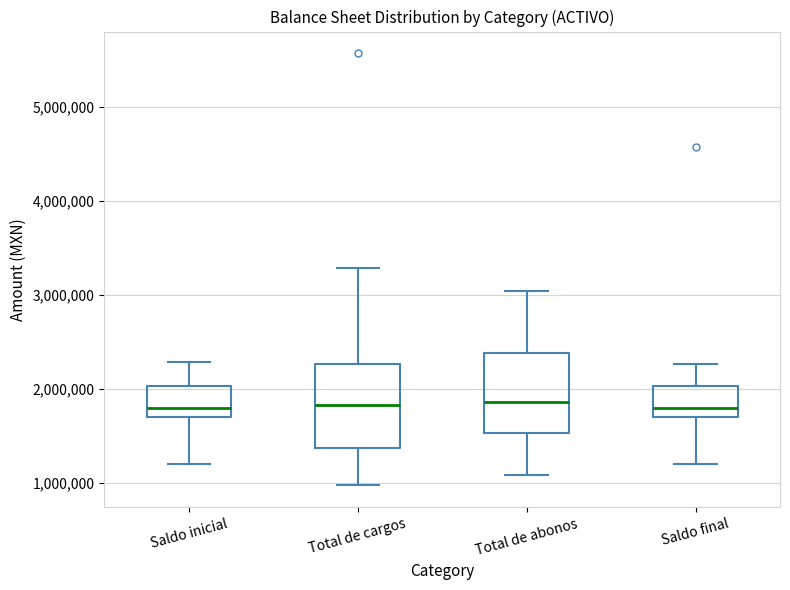

Reading left to right, read every box against the y-axis: the position of its median line, the range the box covers, and the ends of its whiskers. The values are not printed on the chart, so give them approximately, as read against the axis.

Saldo inicial: median 1800000, box 1700000 to 2000000, whiskers 1200000 to 2300000
Total de cargos: median 1800000, box 1400000 to 2300000, whiskers 1000000 to 3300000
Total de abonos: median 1900000, box 1500000 to 2400000, whiskers 1100000 to 3000000
Saldo final: median 1800000, box 1700000 to 2000000, whiskers 1200000 to 2300000